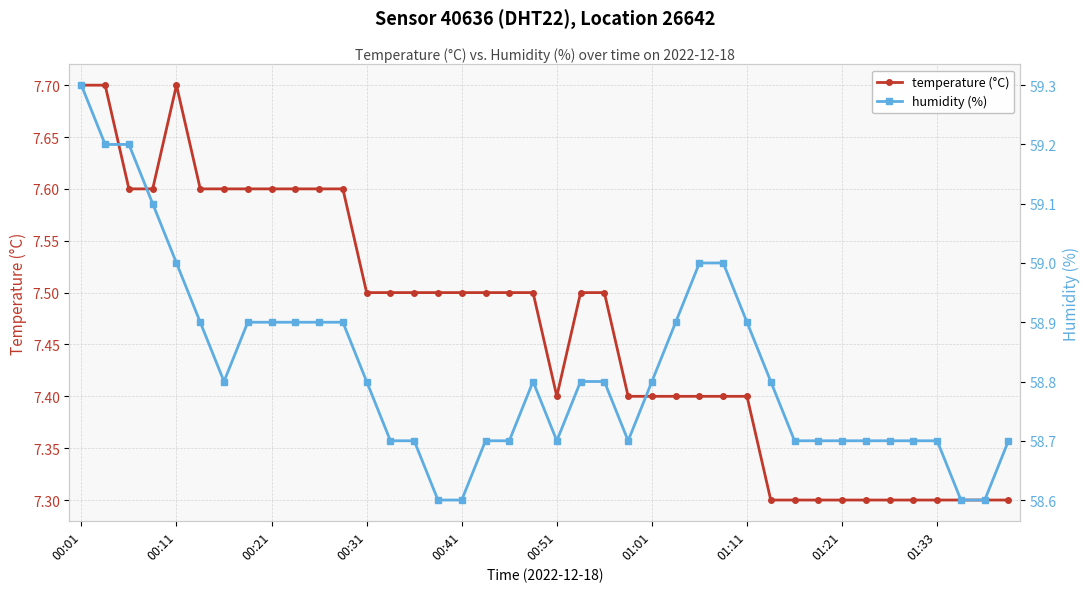

True or false: temperature (°C) and humidity (%) cross at least once.

False